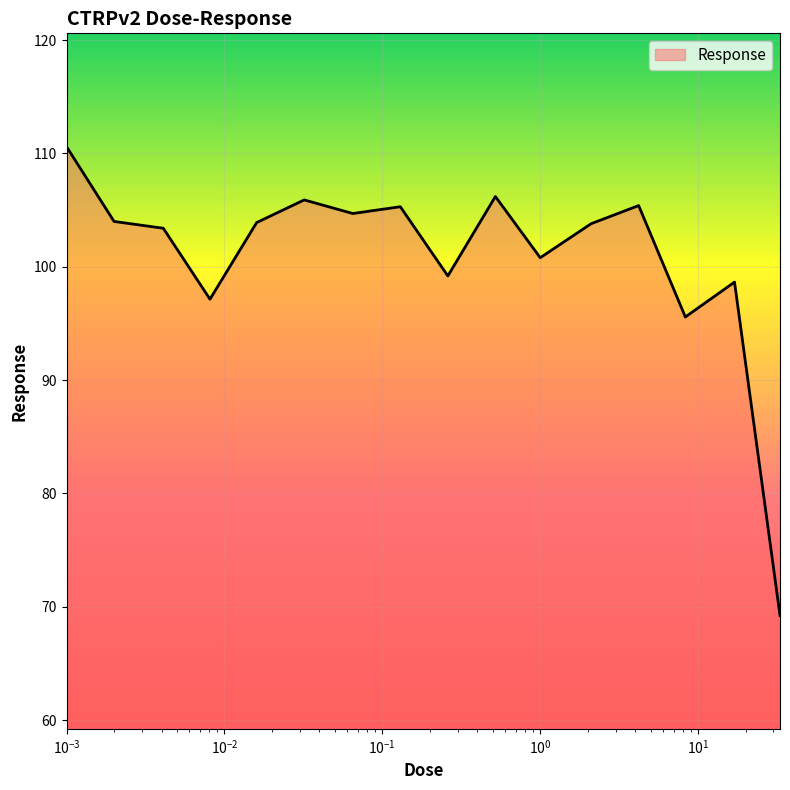

What is the difference between the maximum and minimum values?

41.4